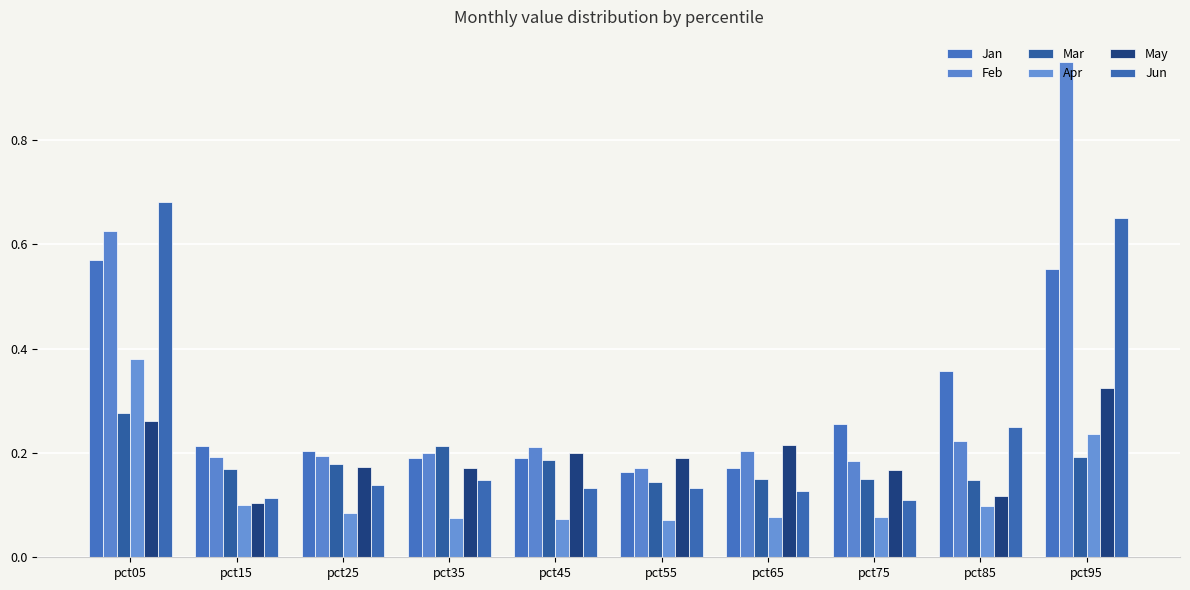

At how many categories does at least one series exceed 0?

10